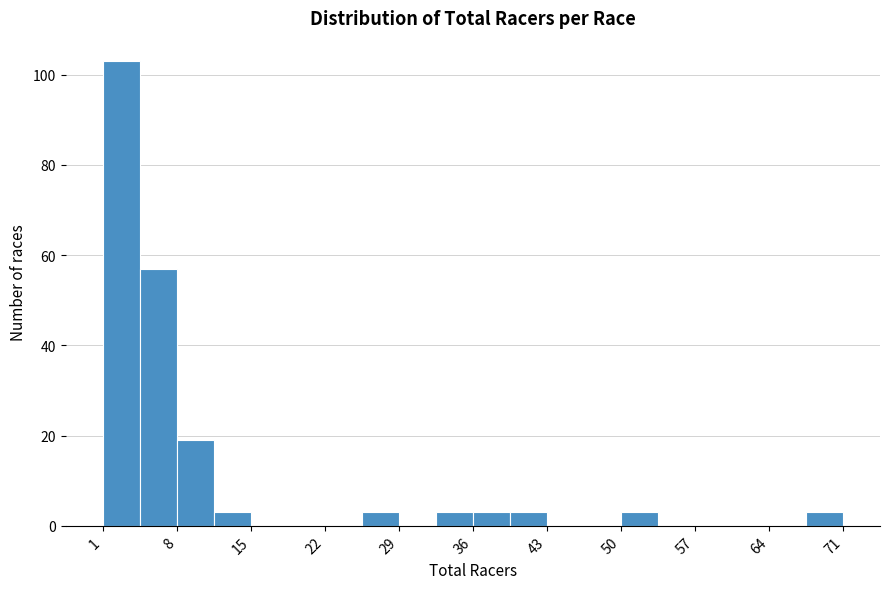

Read against the x-axis, roughly where is the centre of the tallest bar?

3